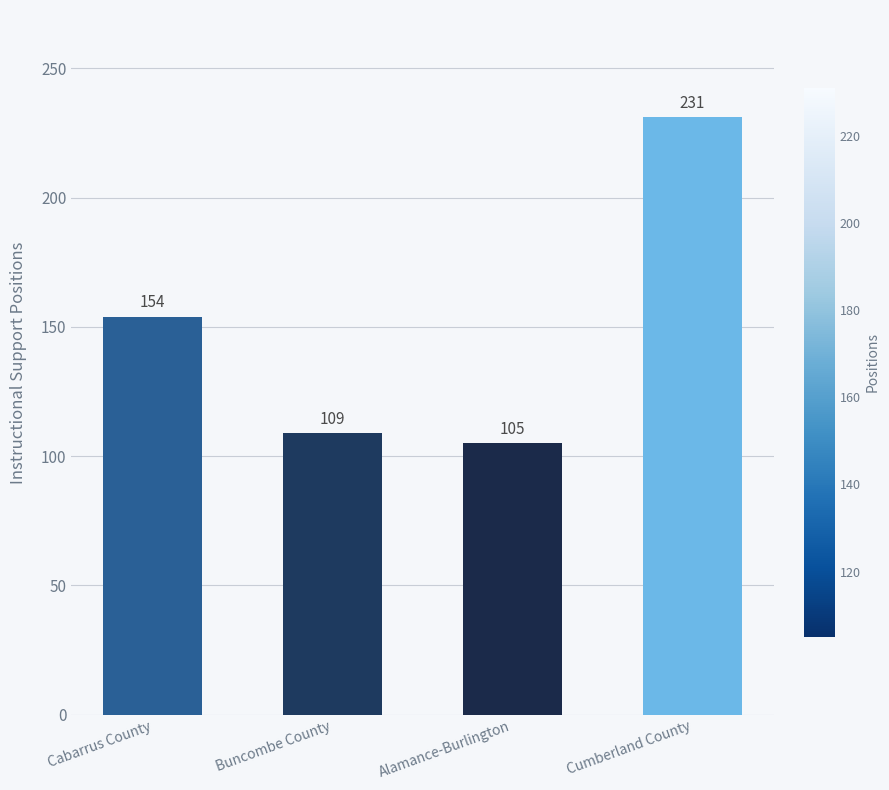

Approximately how many times larger is the value at Cabarrus County compared to Cumberland County?

0.7